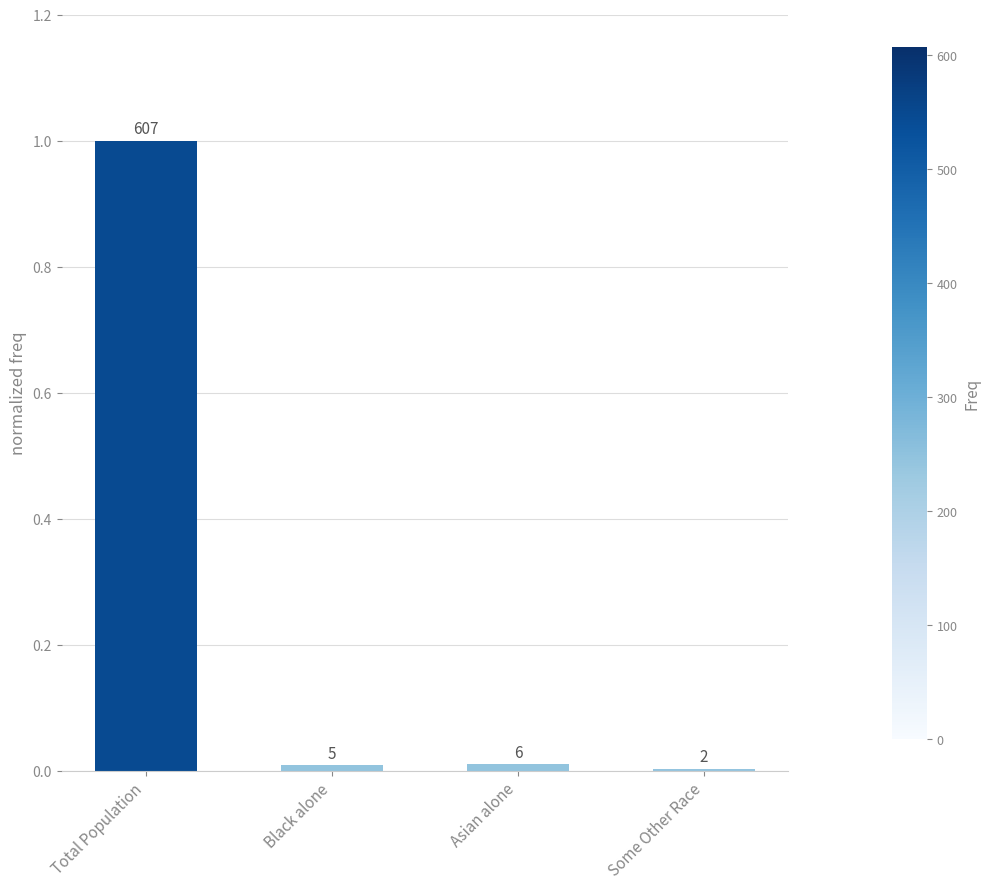

Reading left to right, extract all data points from this chart.

Total Population=1.0	Black alone=0.0	Asian alone=0.0	Some Other Race=0.0